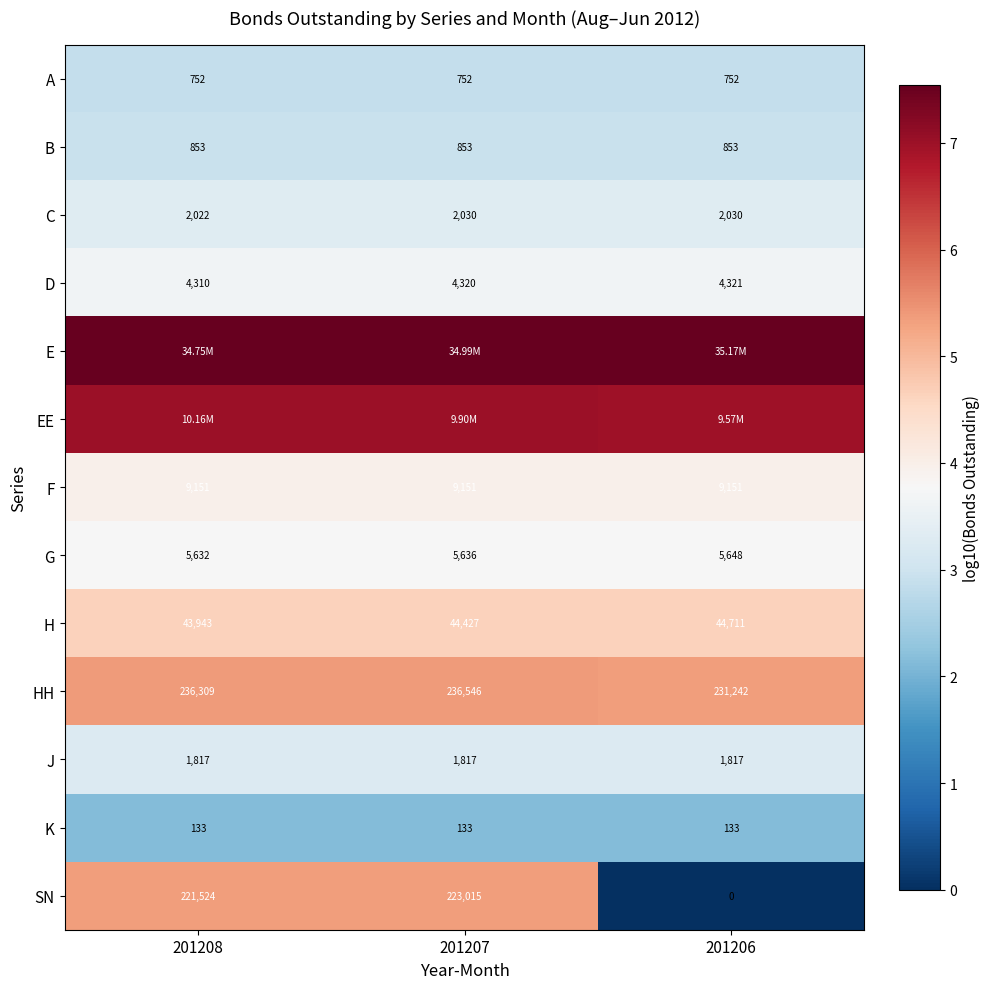

Between 201206 and 201207, which is larger?

201206